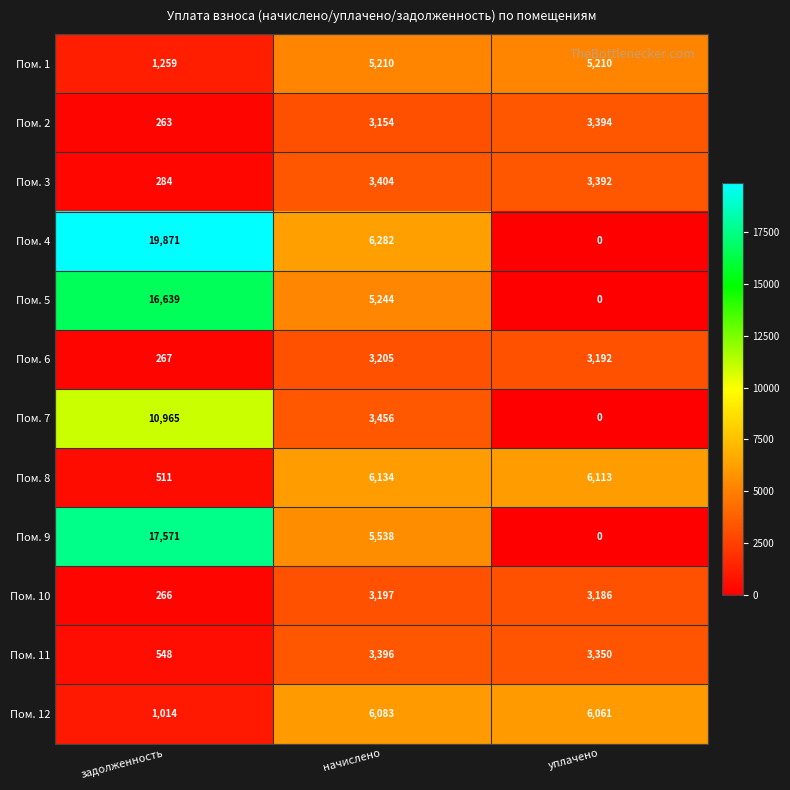

What is the maximum value for Пом. 5?

16639